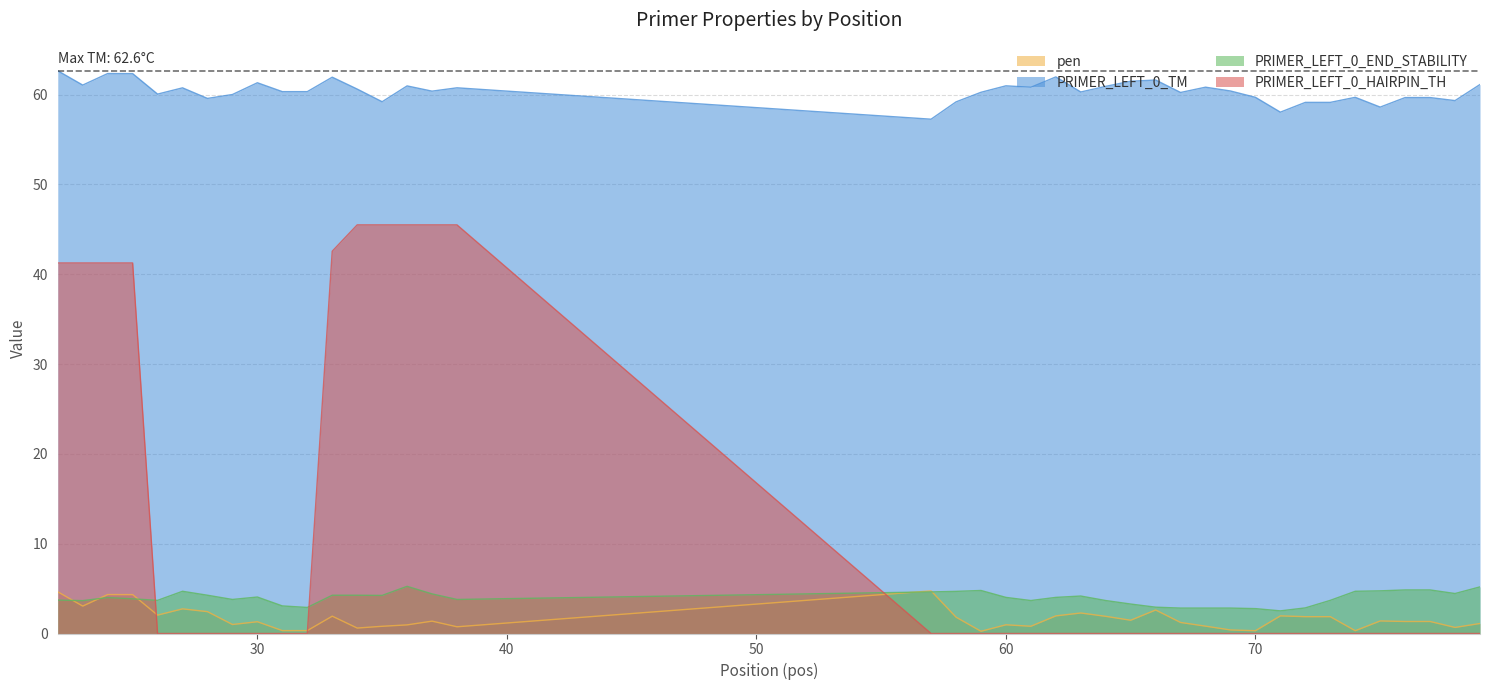

Does the chart have visible grid lines?

Yes